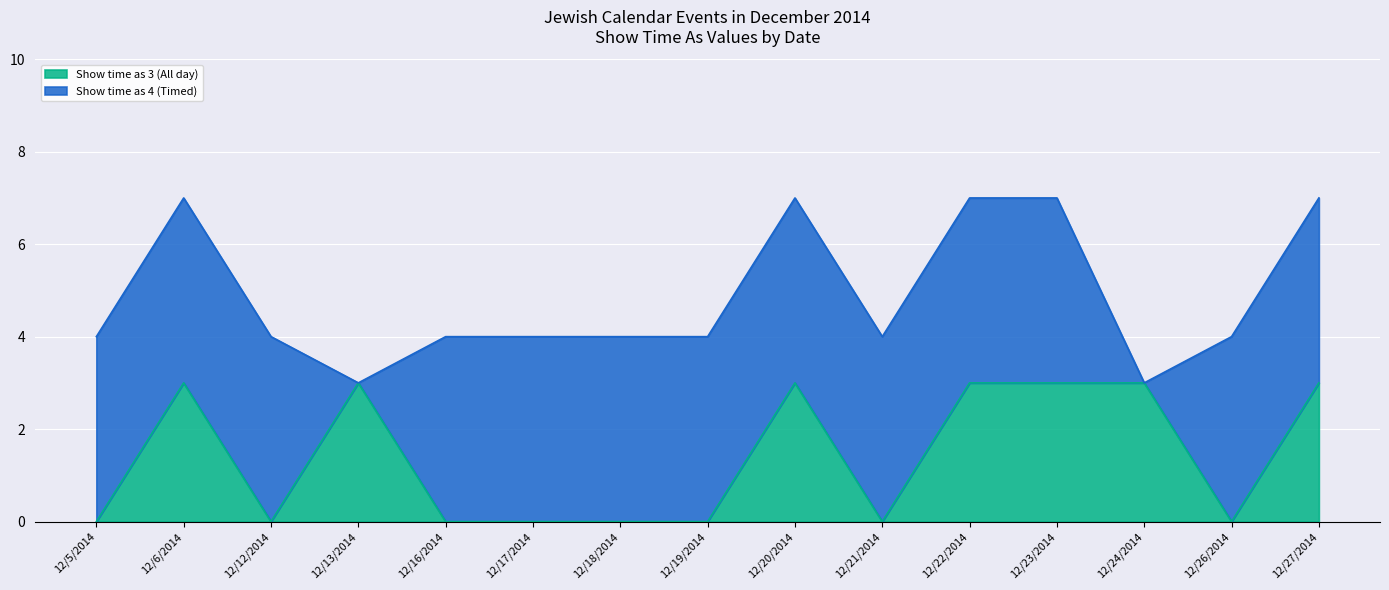

Reading left to right, transcribe all the data shown in this chart.

12/5/2014=0	12/6/2014=3	12/12/2014=0	12/13/2014=3	12/16/2014=0	12/17/2014=0	12/18/2014=0	12/19/2014=0	12/20/2014=3	12/21/2014=0	12/22/2014=3	12/23/2014=3	12/24/2014=3	12/26/2014=0	12/27/2014=3